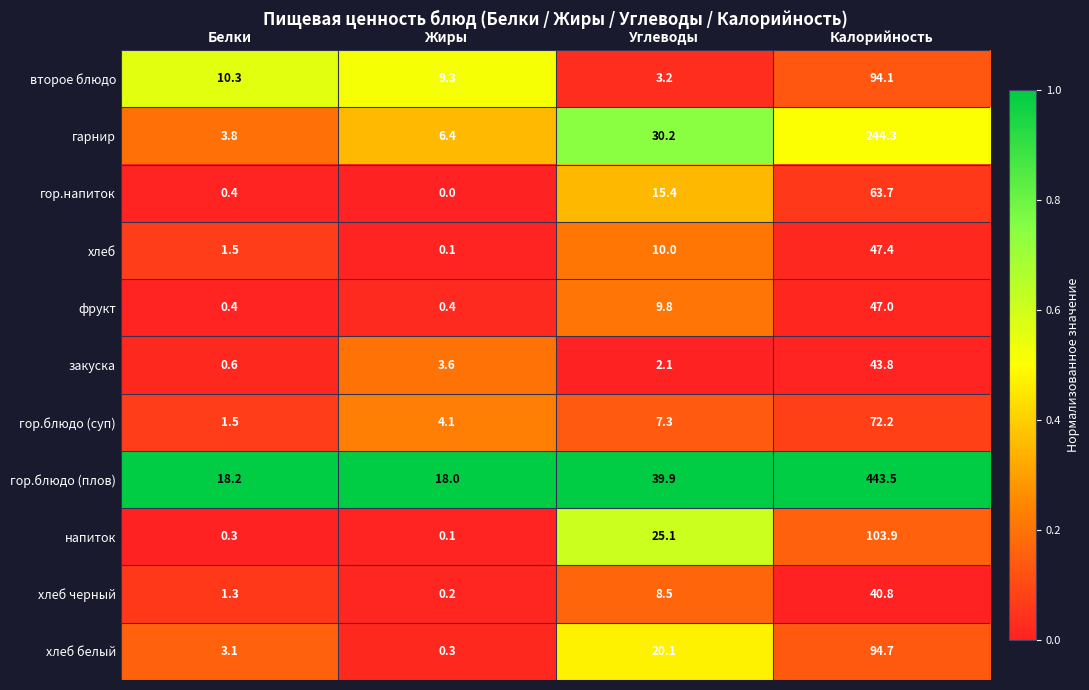

What is the difference between the highest and lowest values at Белки?

17.9